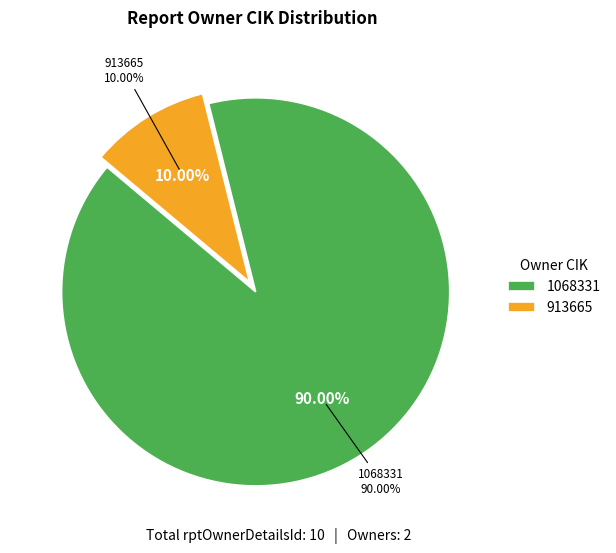

Which has a higher value, 1068331 or 913665?

1068331